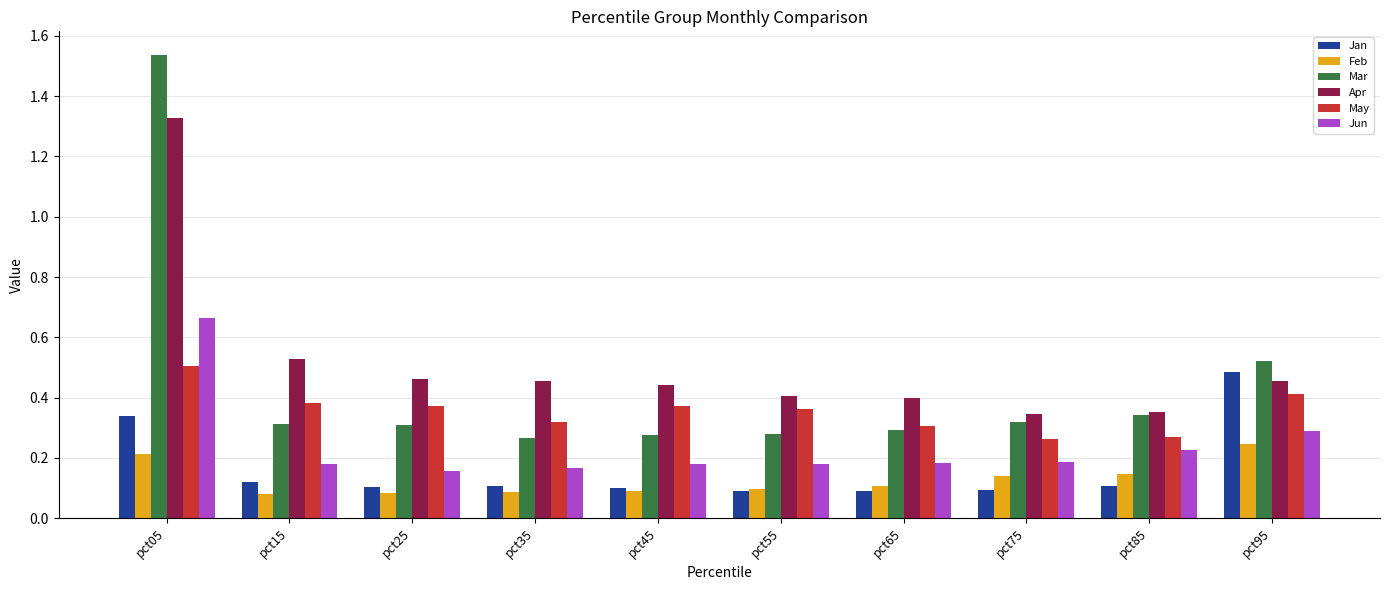

What is the difference between the maximum and minimum values in the Apr series?

1.0